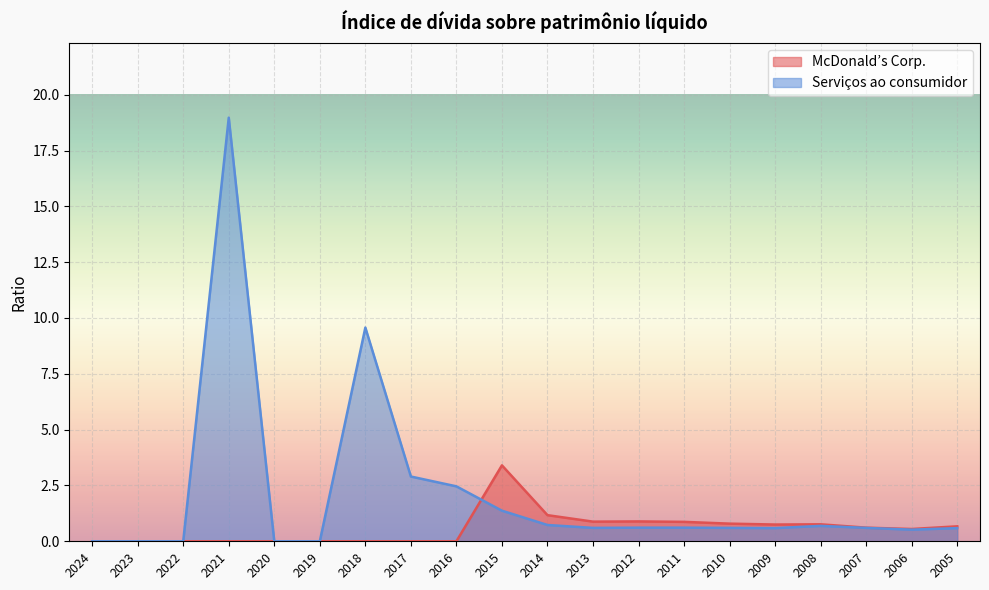

The Serviços ao consumidor series shows 1.0 at 2011. True or false?

False